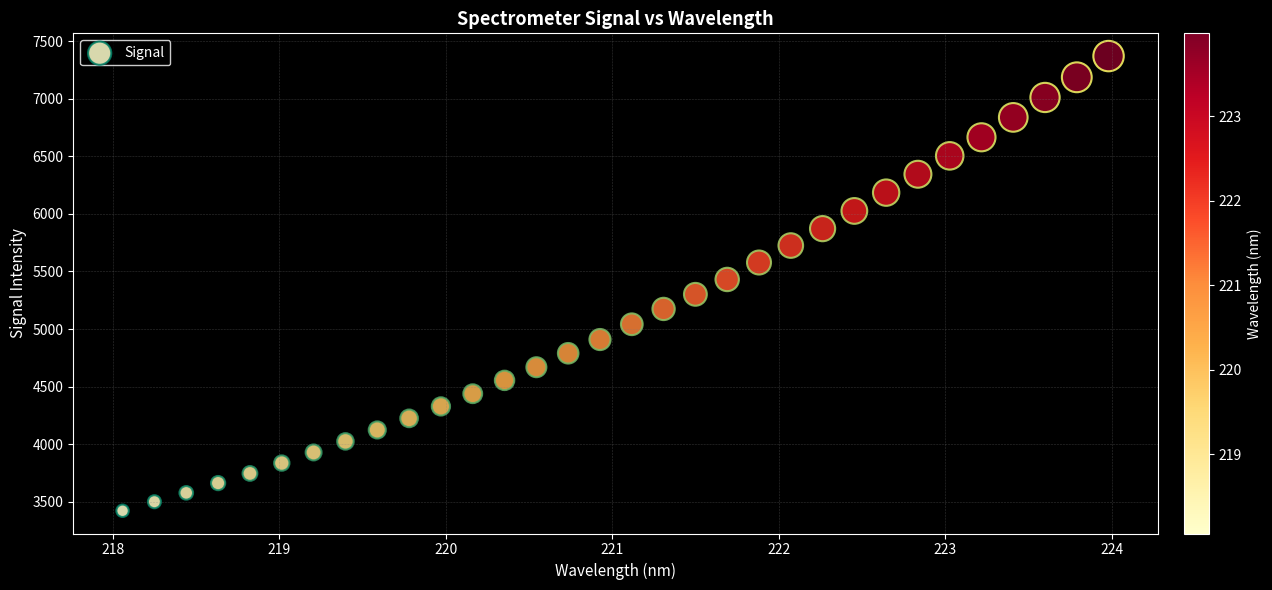

What is the range of Y values (max minus min)?

3948.5